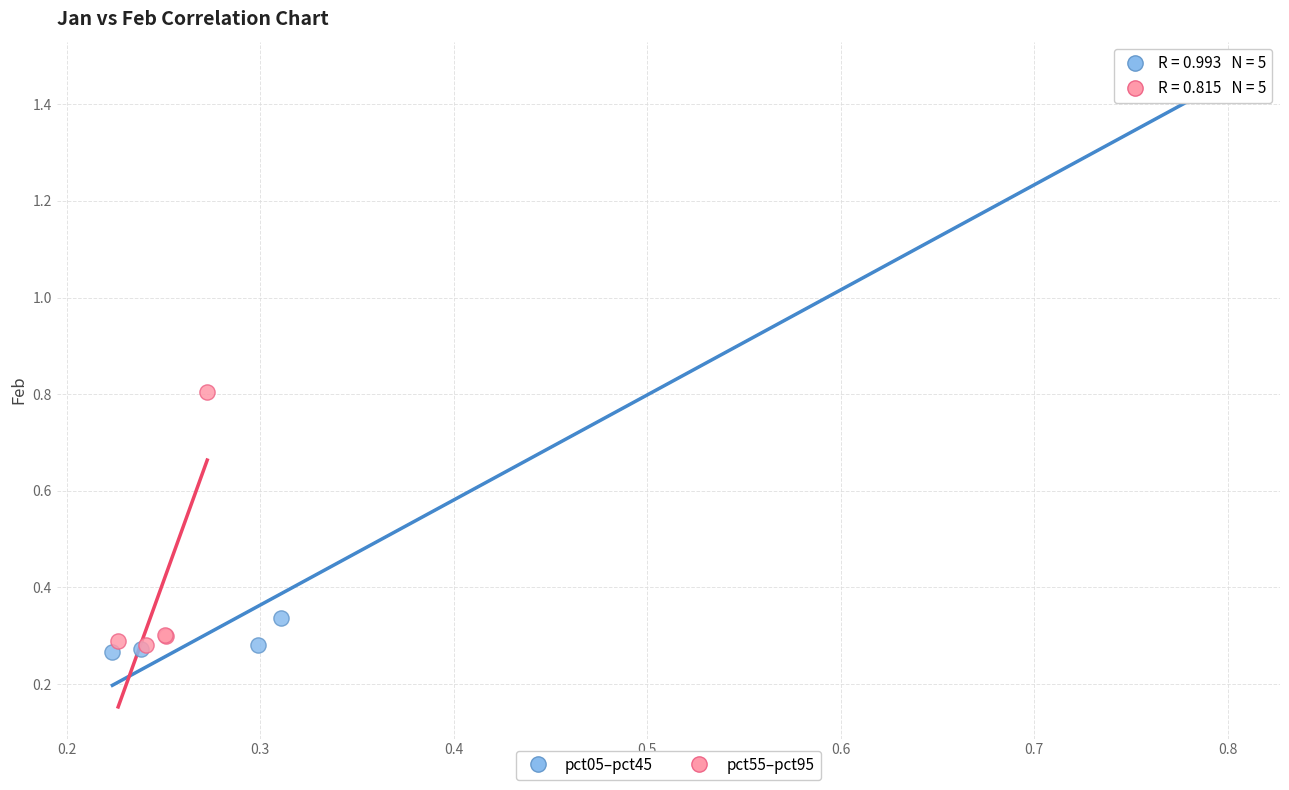

What are all the series names shown in the legend?

pct05–pct45, pct55–pct95